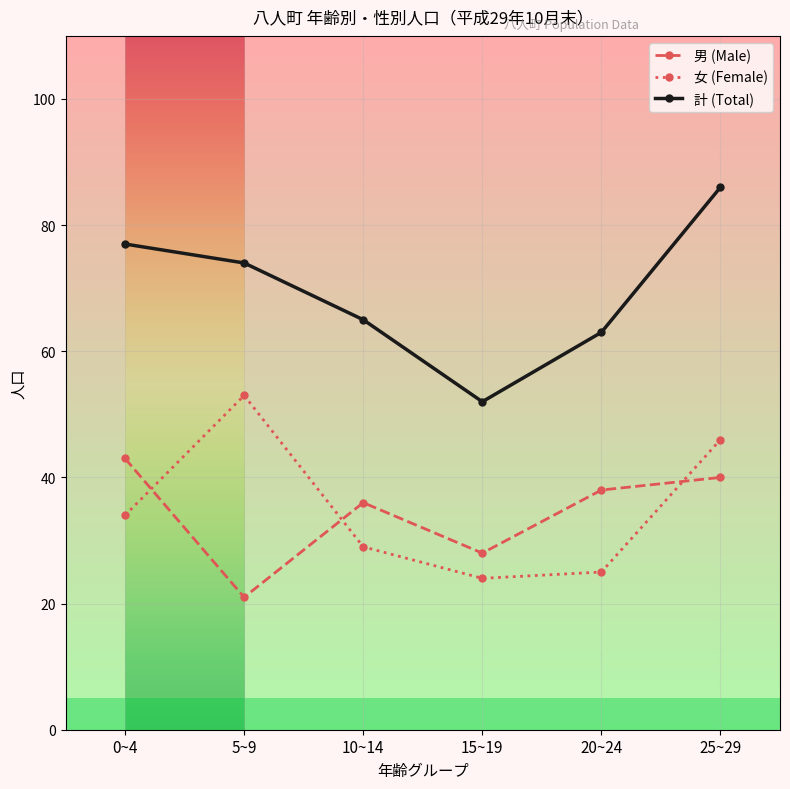

What are all the series names shown in the legend?

男 (Male), 女 (Female), 計 (Total)